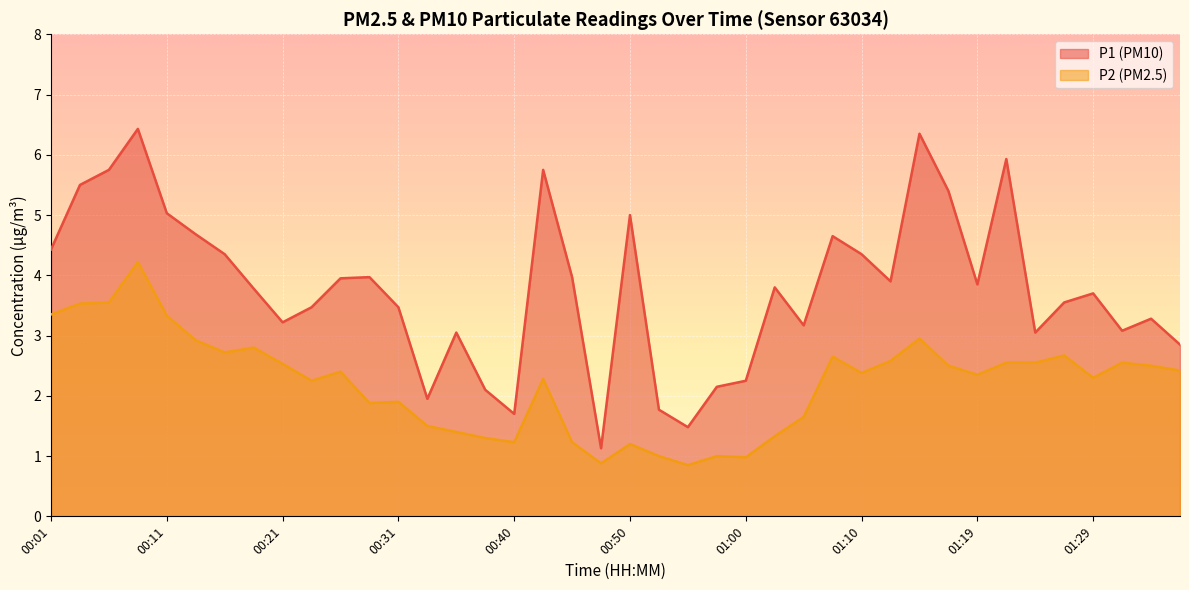

True or false: P1 and P2 cross at least once.

False